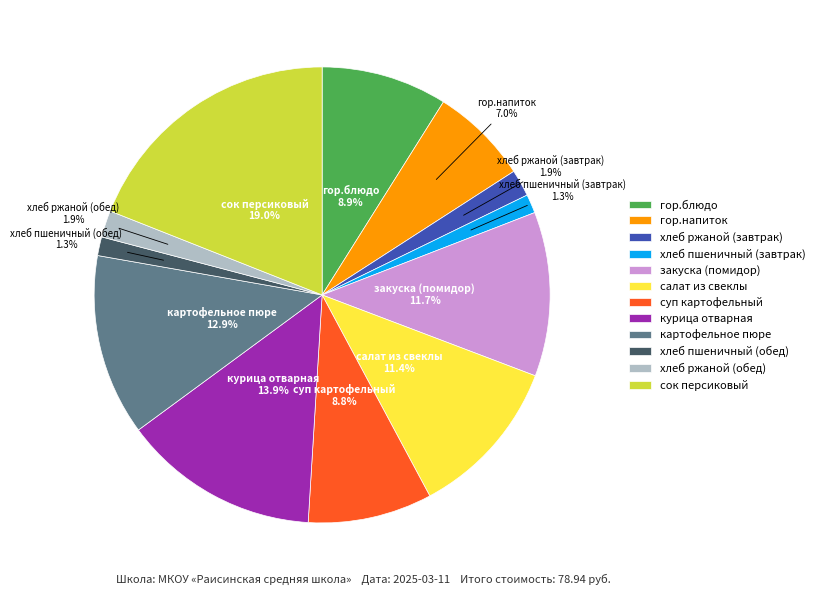

What percentage is NOT represented by сок персиковый?

81.0%